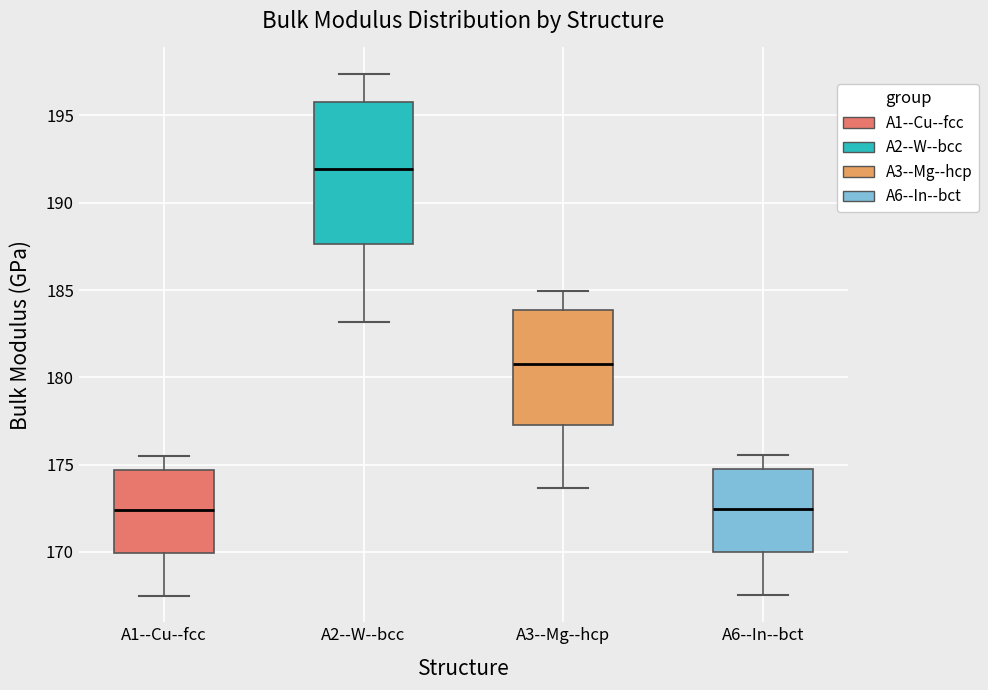

Which box's median line is the highest?

A2--W--bcc